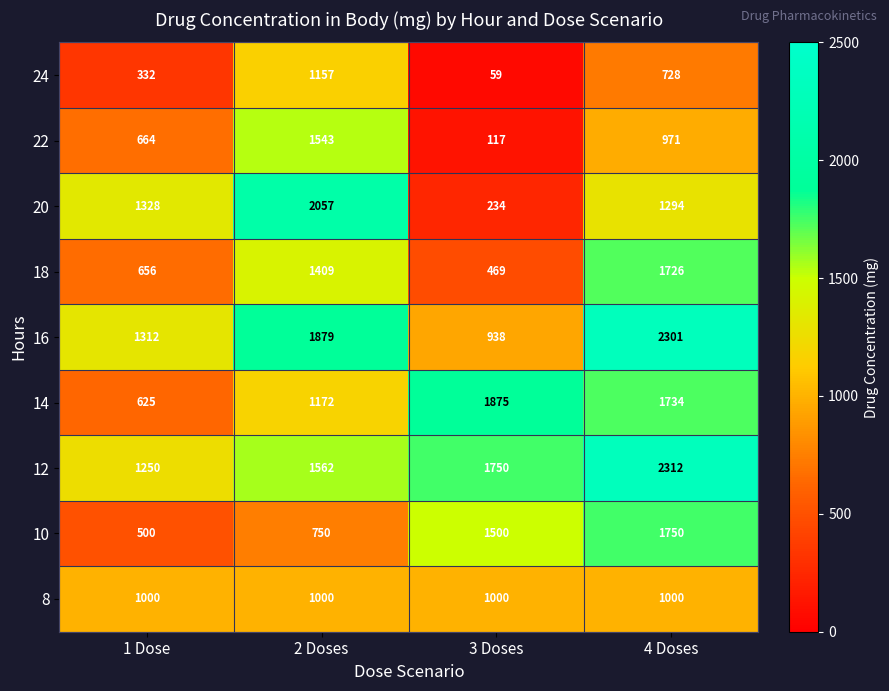

At 3 Doses, list the series in order from largest to smallest.

14, 12, 10, 8, 16, 18, 20, 22, 24